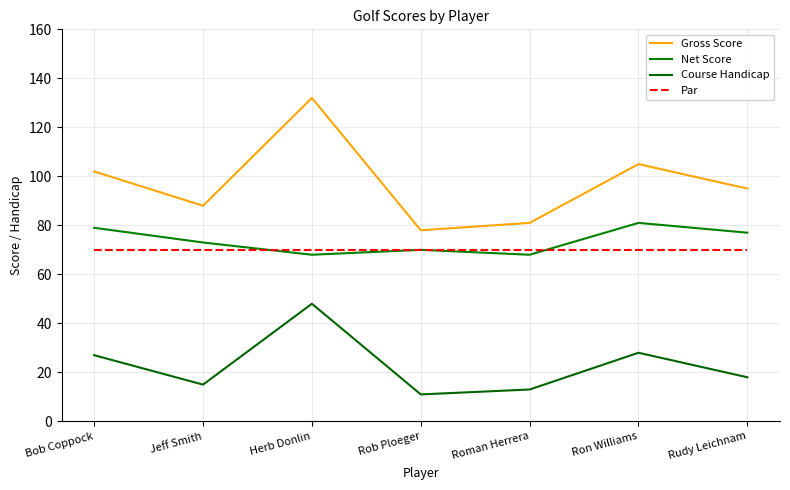

List the labels in order of Course Handicap value, largest first.

Herb Donlin, Ron Williams, Bob Coppock, Rudy Leichnam, Jeff Smith, Roman Herrera, Rob Ploeger